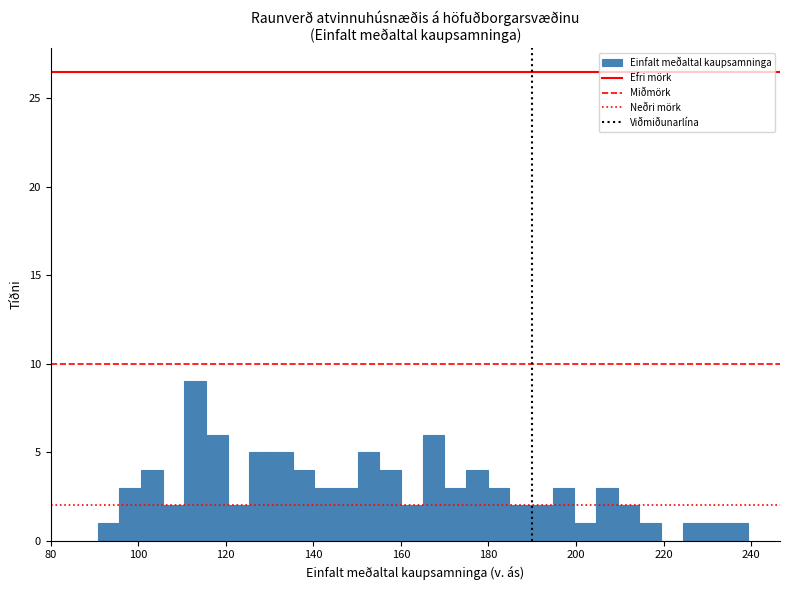

Read against the x-axis, roughly where is the centre of the tallest bar?

112